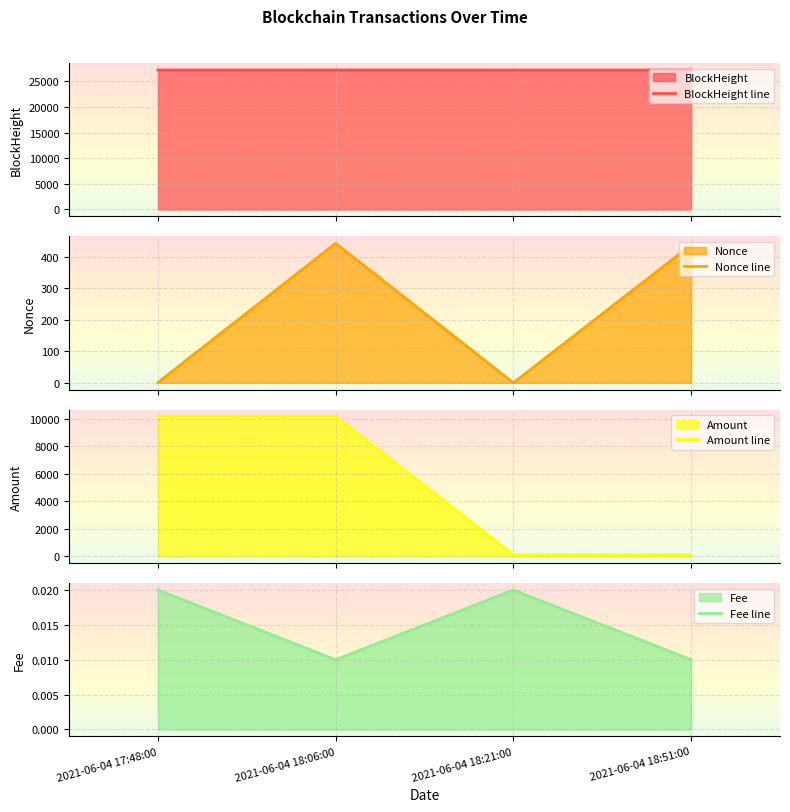

True or false: Nonce line and BlockHeight line cross at least once.

False